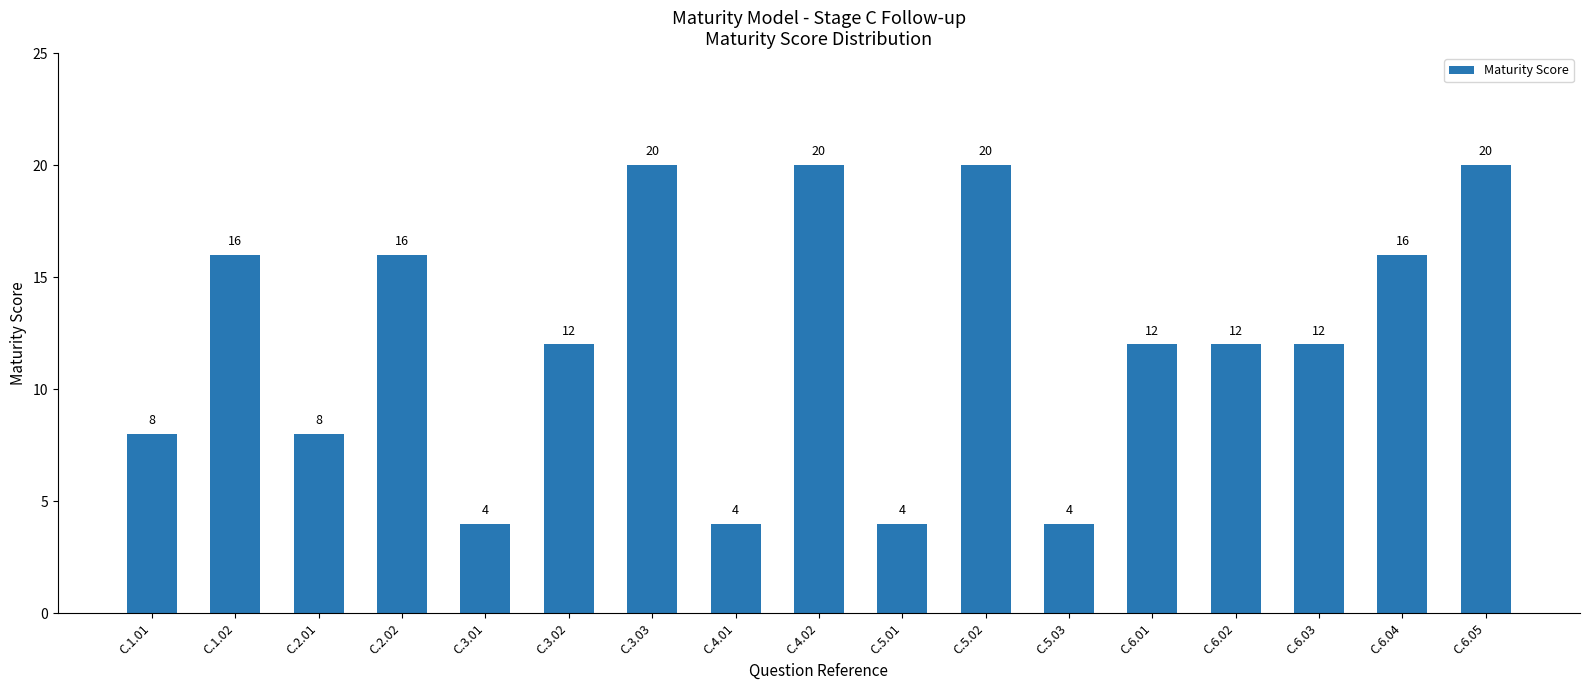

Are the bars horizontal?

No